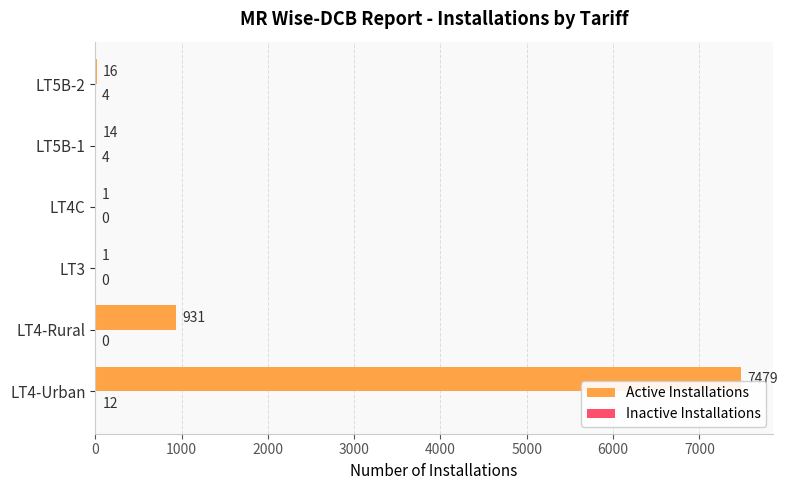

Which series changed the most between LT4-Urban and LT4-Rural?

Active Installations